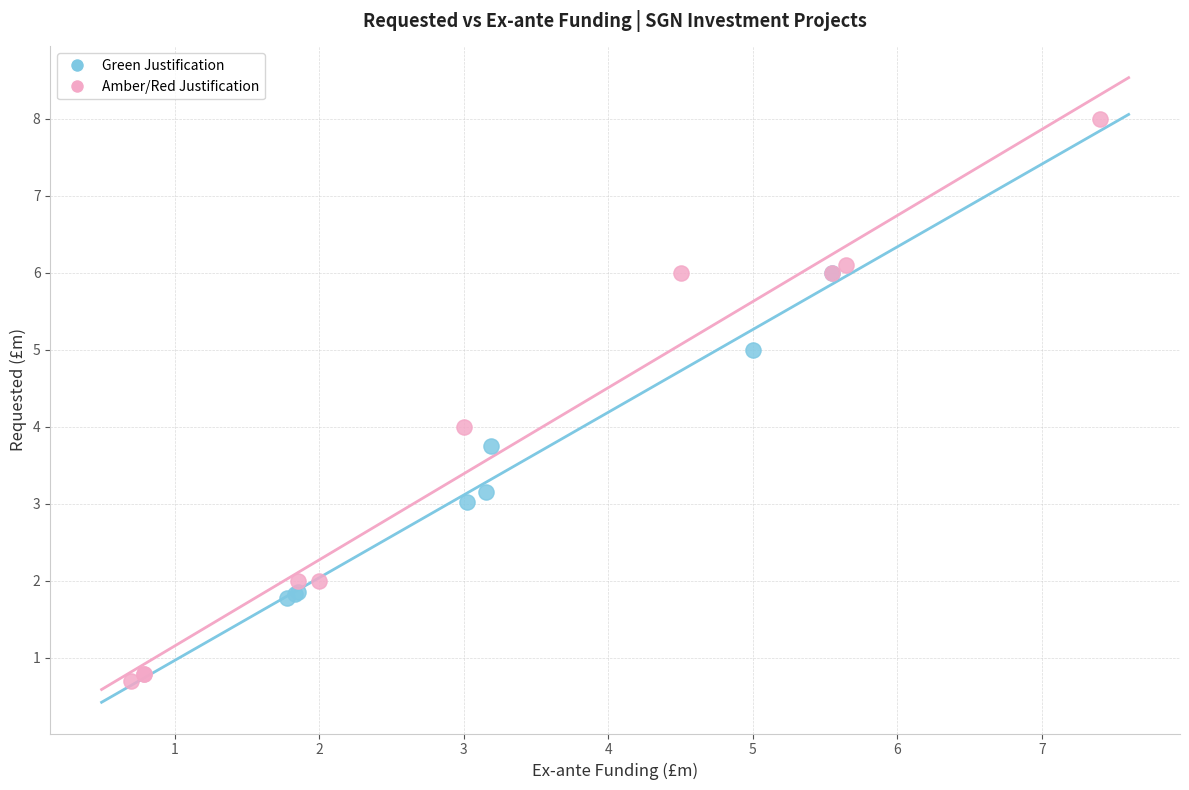

Which series reaches the minimum Y coordinate?

Amber/Red Justification